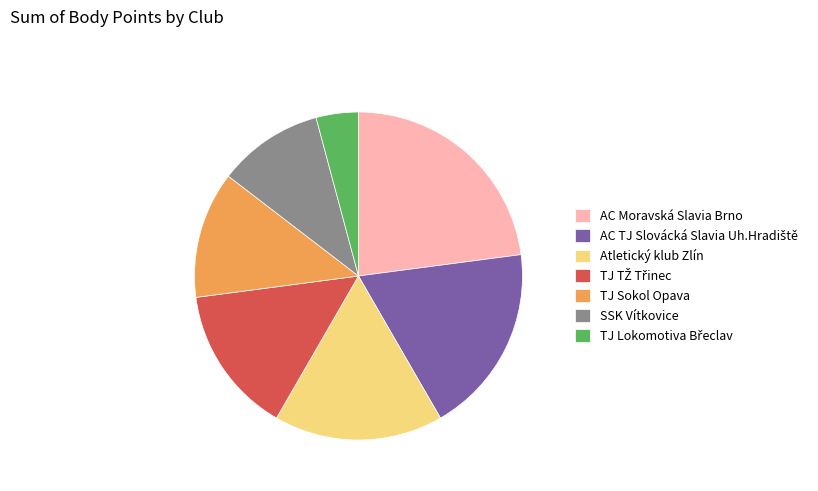

Which slice is the largest?

AC Moravská Slavia Brno